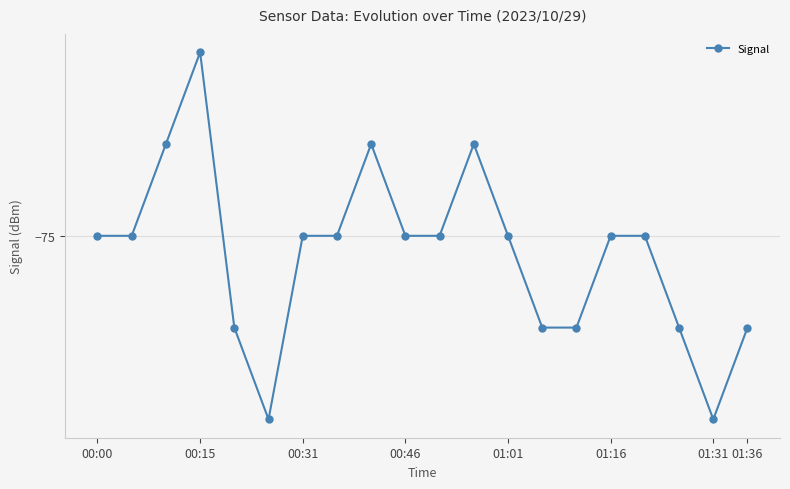

Where is the data nearest to the value -75?

00:00